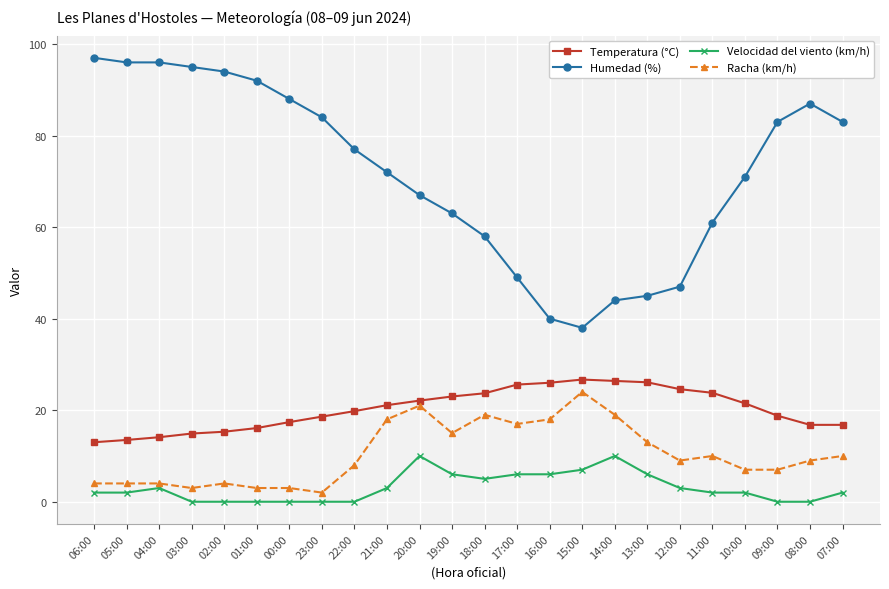

At 11:00, list the series in order from largest to smallest.

Humedad (%), Temperatura (°C), Racha (km/h), Velocidad del viento (km/h)